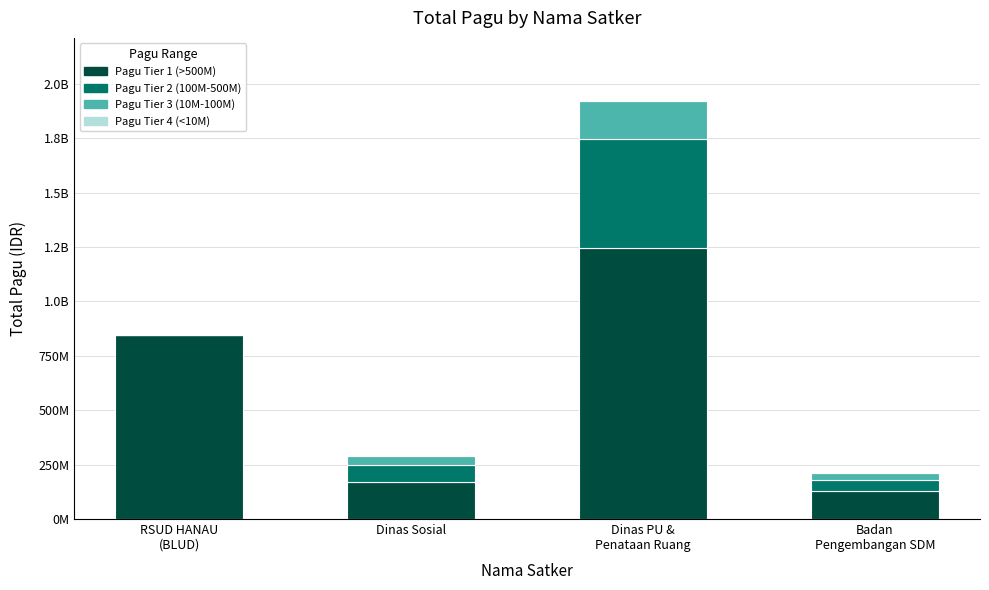

What position from the left is Dinas Sosial?

2